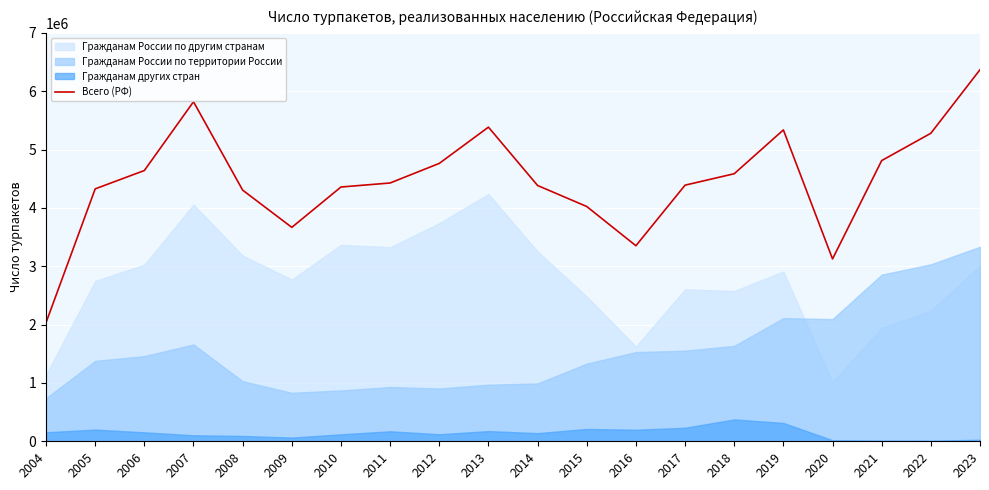

Rank the categories by value from highest to lowest.

2023, 2007, 2013, 2019, 2022, 2021, 2012, 2006, 2018, 2011, 2017, 2014, 2010, 2005, 2008, 2015, 2009, 2016, 2020, 2004